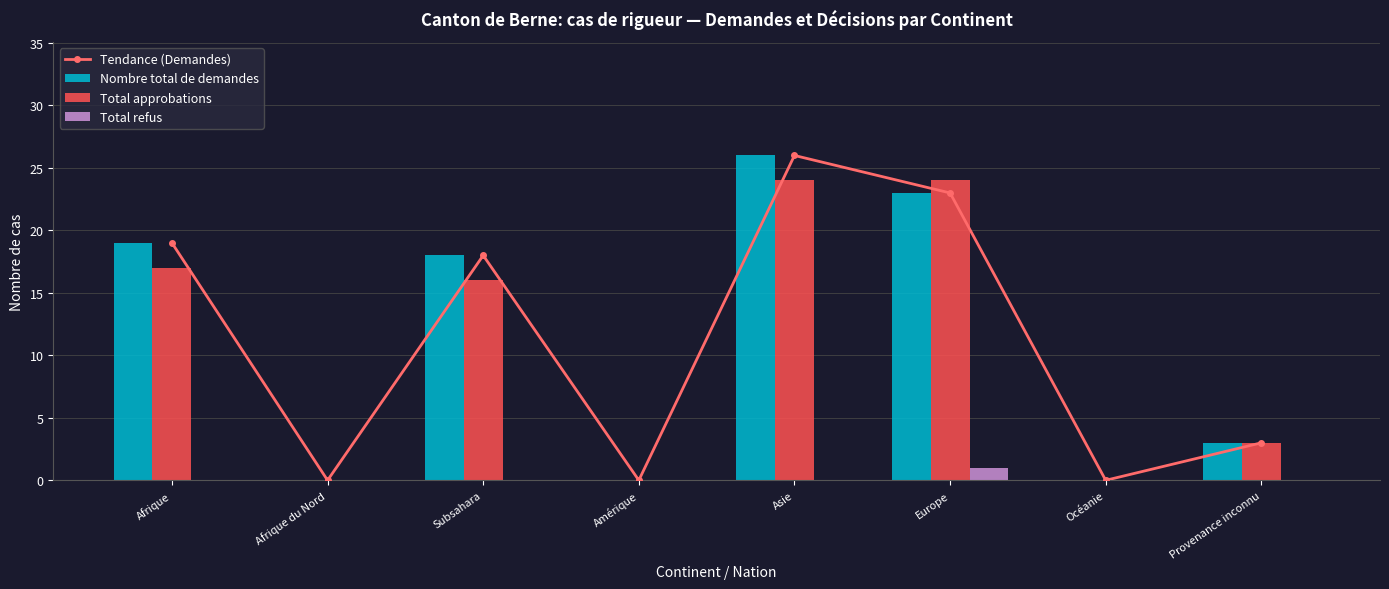

Rank the series at Océanie from highest to lowest value.

Tendance (Demandes), Nombre total de demandes, Total approbations, Total refus